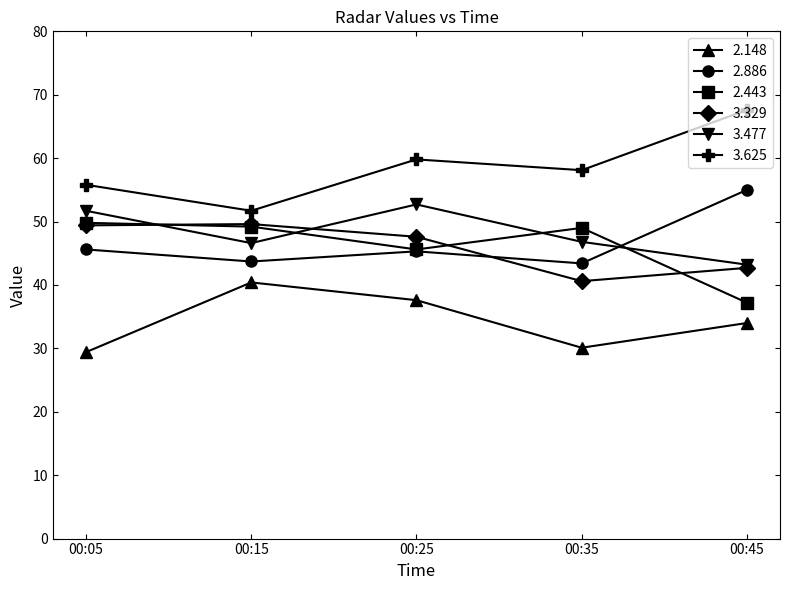

Where is the first local minimum for 2.148?

00:35